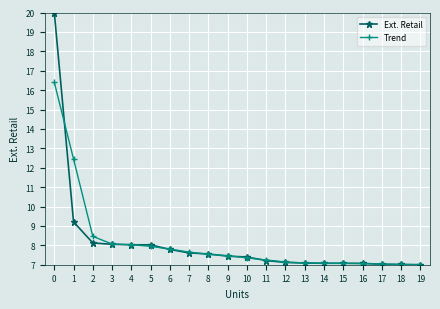

The Ext. Retail series shows 10.5 at 17. True or false?

False